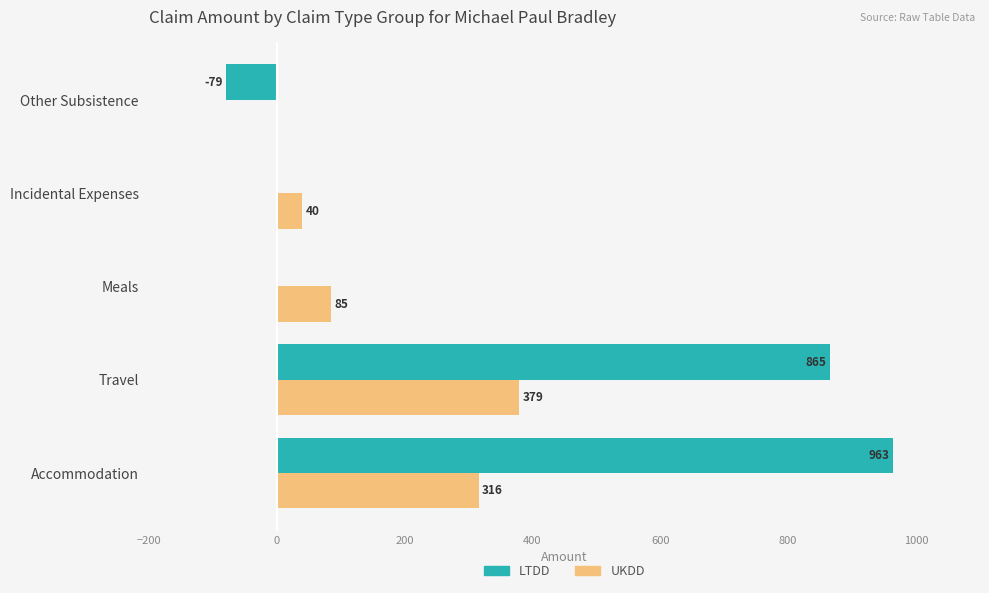

At which category is the sum across all series the highest?

Accommodation